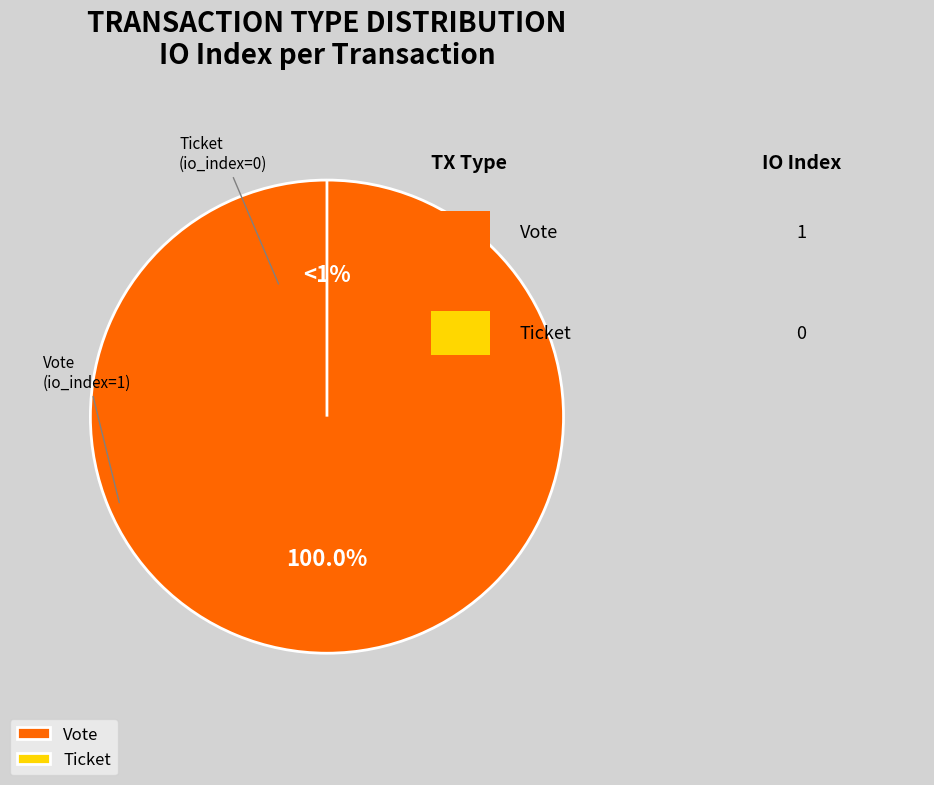

Which slice represents more than half of the pie?

Vote